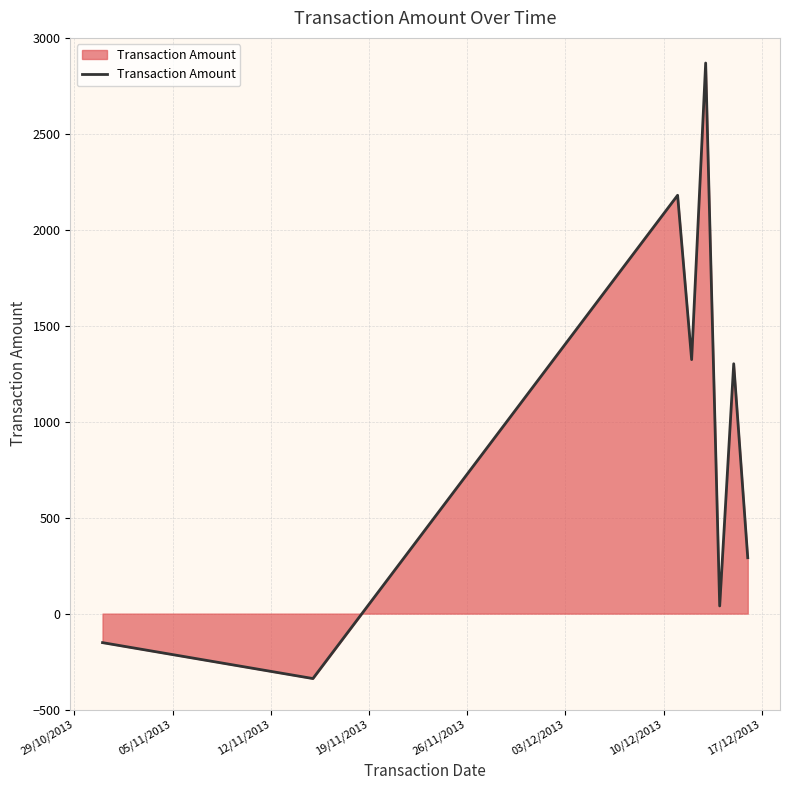

What is the sum of all values?

7516.2